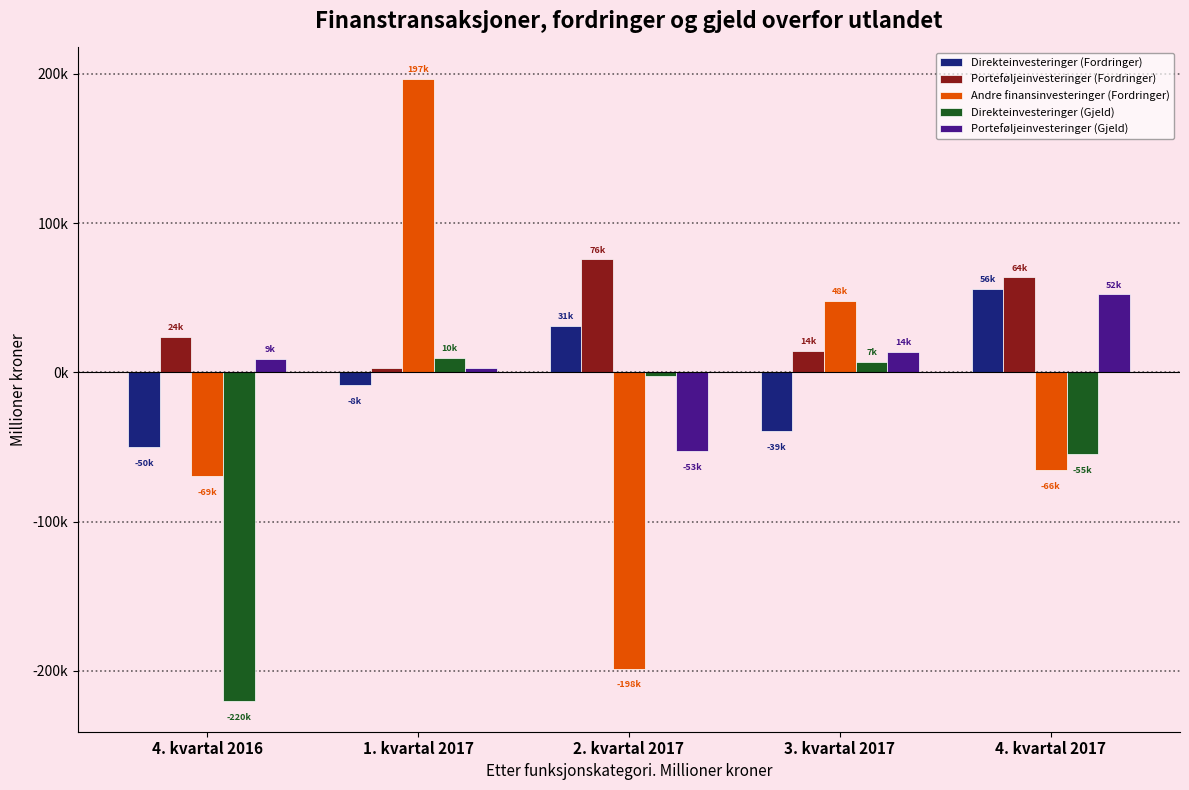

Which series has the largest total across all categories?

Porteføljeinvesteringer (Fordringer)